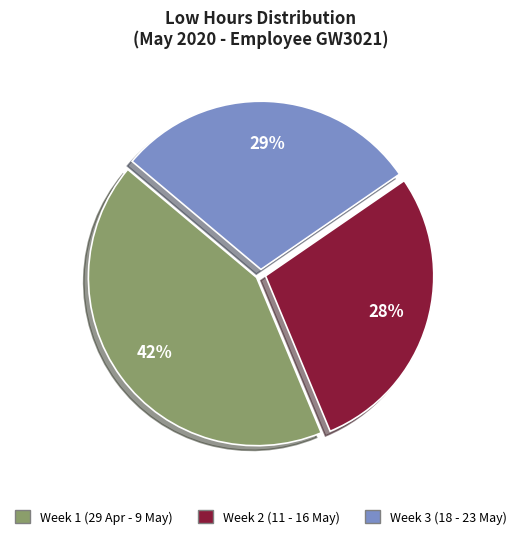

To the nearest percent, what is the average slice percentage?

33%